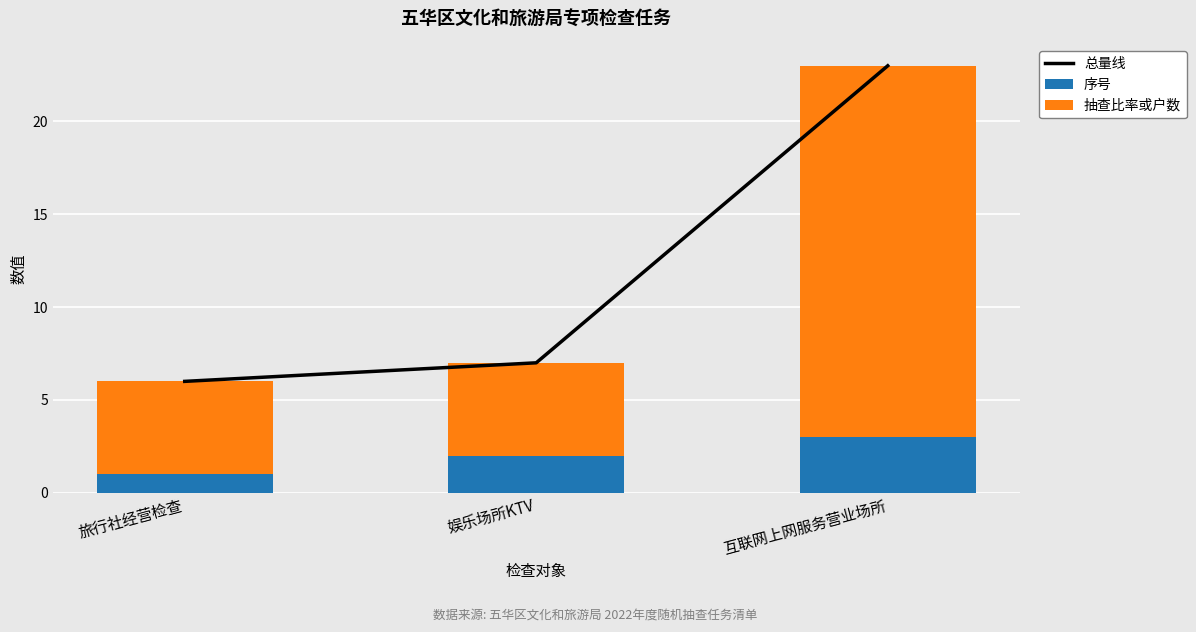

What is the label of the 3rd bar from the right?

旅行社经营检查